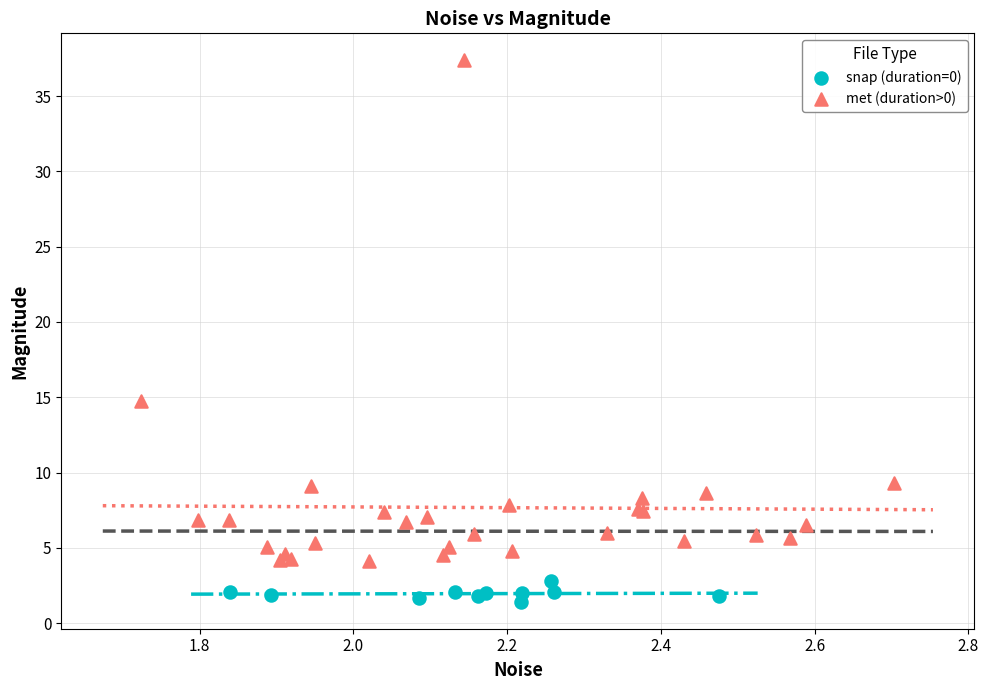

Which series reaches the minimum Y coordinate?

snap (duration=0)